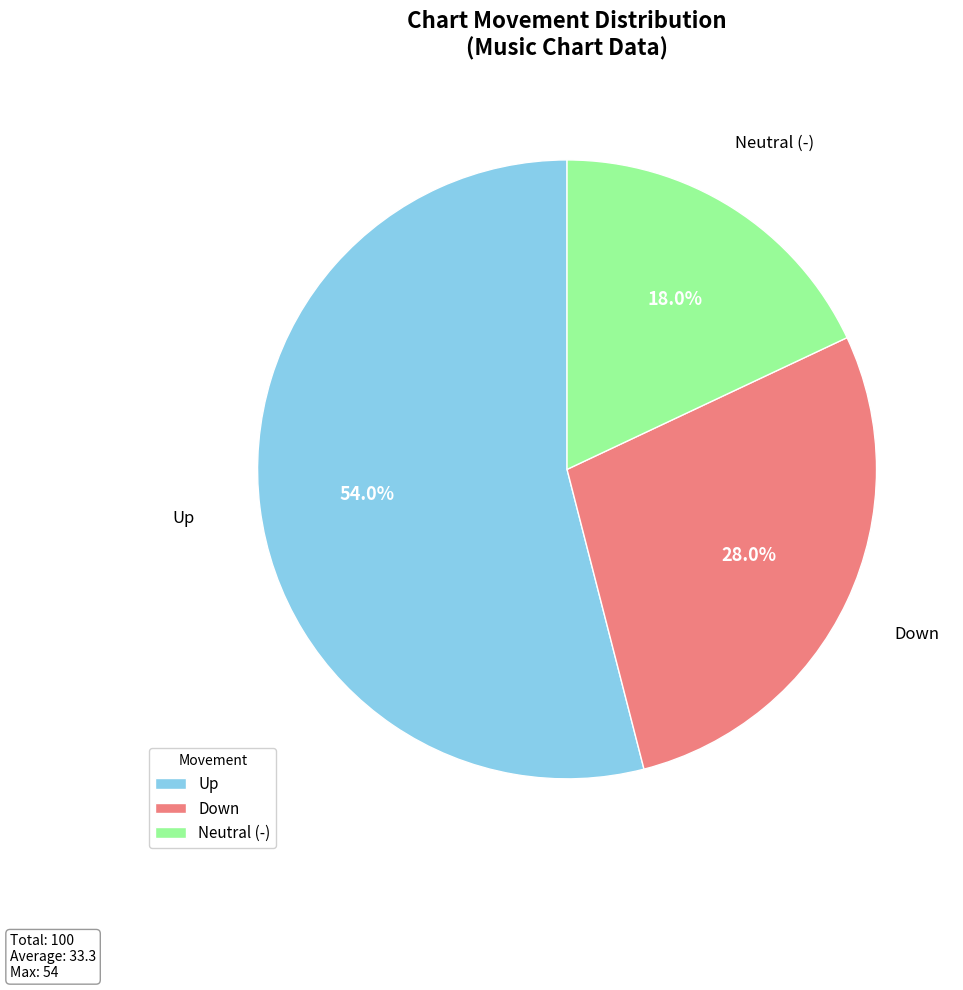

Rank the categories by value from highest to lowest.

Up, Down, Neutral (-)